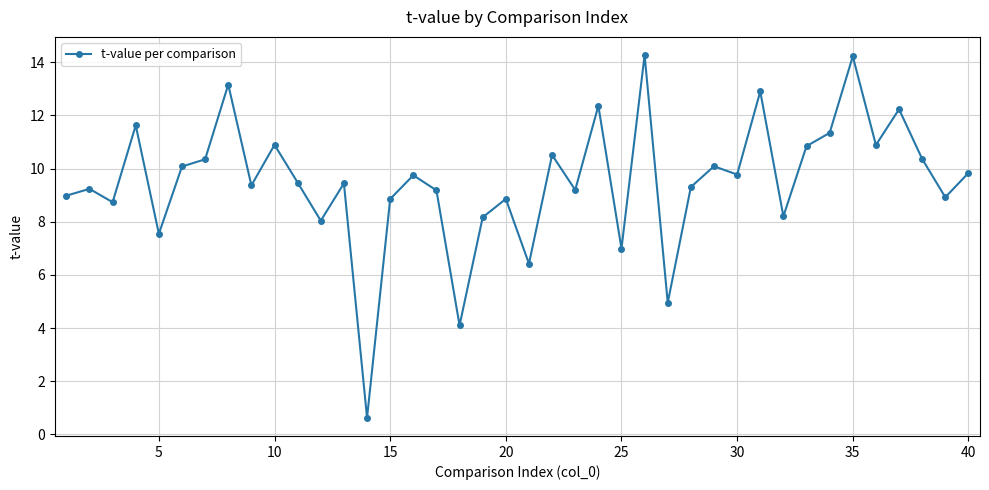

What is the maximum value shown in the chart?

14.3